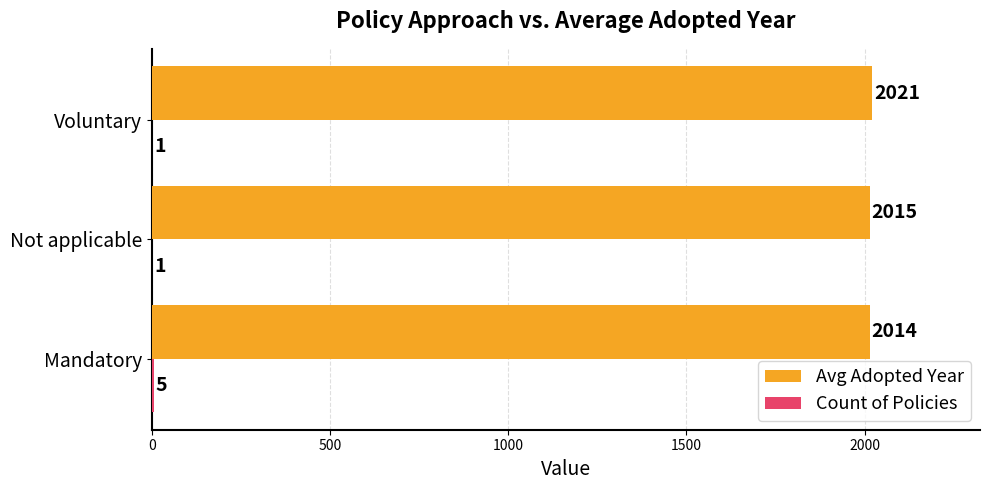

Which category has the highest value across all series?

Voluntary